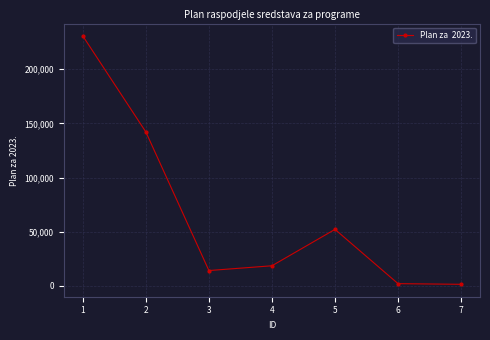

What is the minimum value shown in the chart?

1500